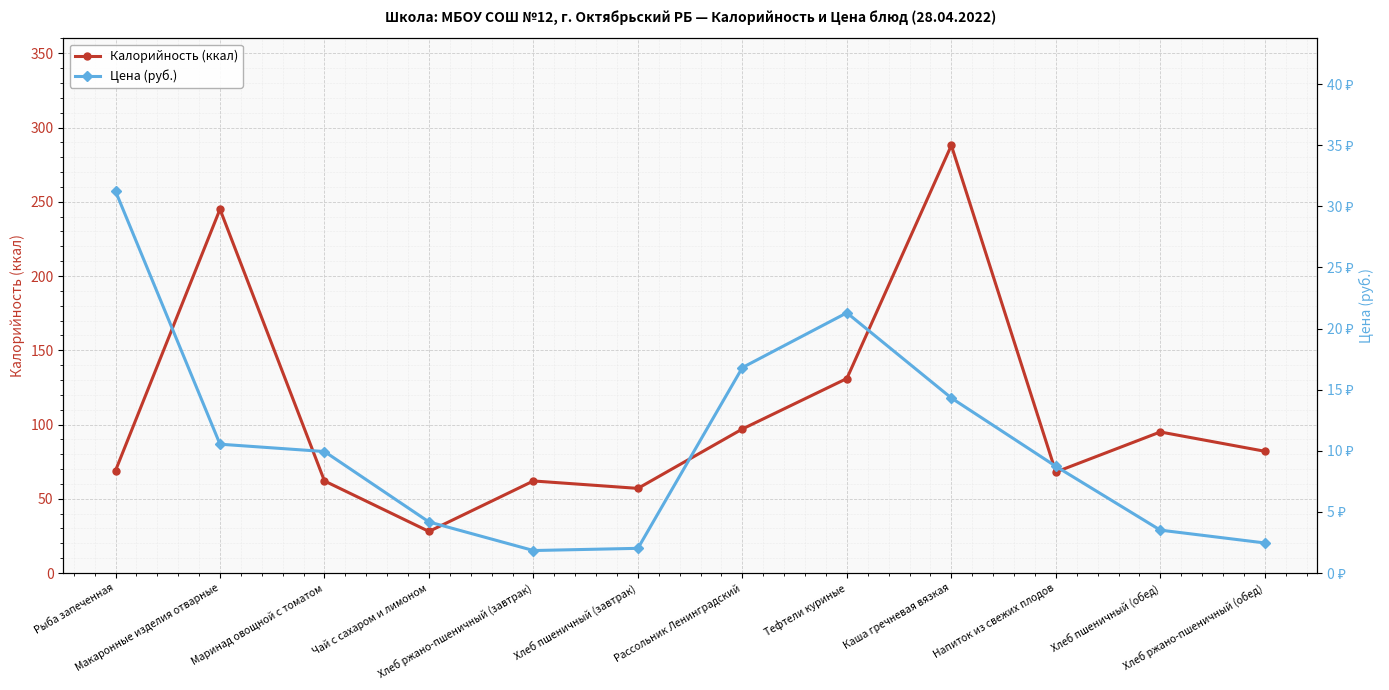

Rank the series at Тефтели куриные from highest to lowest value.

Калорийность (ккал), Цена (руб.)